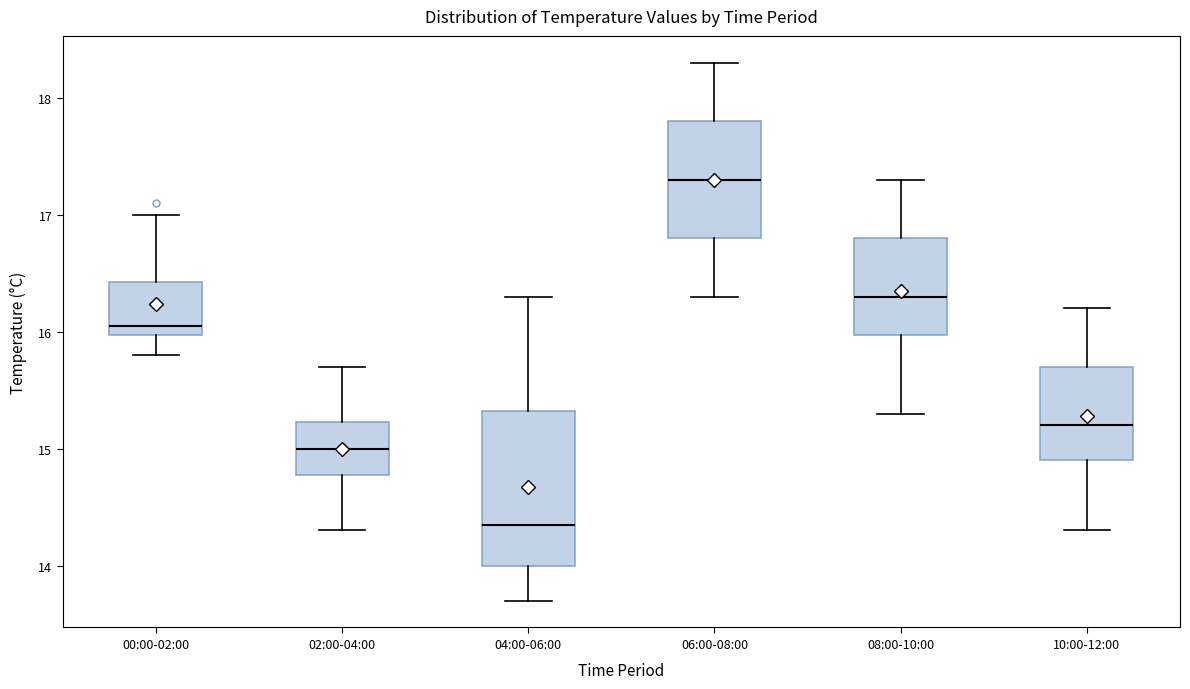

Reading left to right, transcribe this box plot: for each box, give where its median line is, the range the box spans, and where its two whiskers end, as read against the y-axis. The values are not printed on the chart, so give them approximately, as read against the axis.

00:00-02:00: median 16.1, box 16.0 to 16.4, whiskers 15.8 to 17.0
02:00-04:00: median 15.0, box 14.8 to 15.2, whiskers 14.3 to 15.7
04:00-06:00: median 14.4, box 14.0 to 15.3, whiskers 13.7 to 16.3
06:00-08:00: median 17.3, box 16.8 to 17.8, whiskers 16.3 to 18.3
08:00-10:00: median 16.3, box 16.0 to 16.8, whiskers 15.3 to 17.3
10:00-12:00: median 15.2, box 14.9 to 15.7, whiskers 14.3 to 16.2